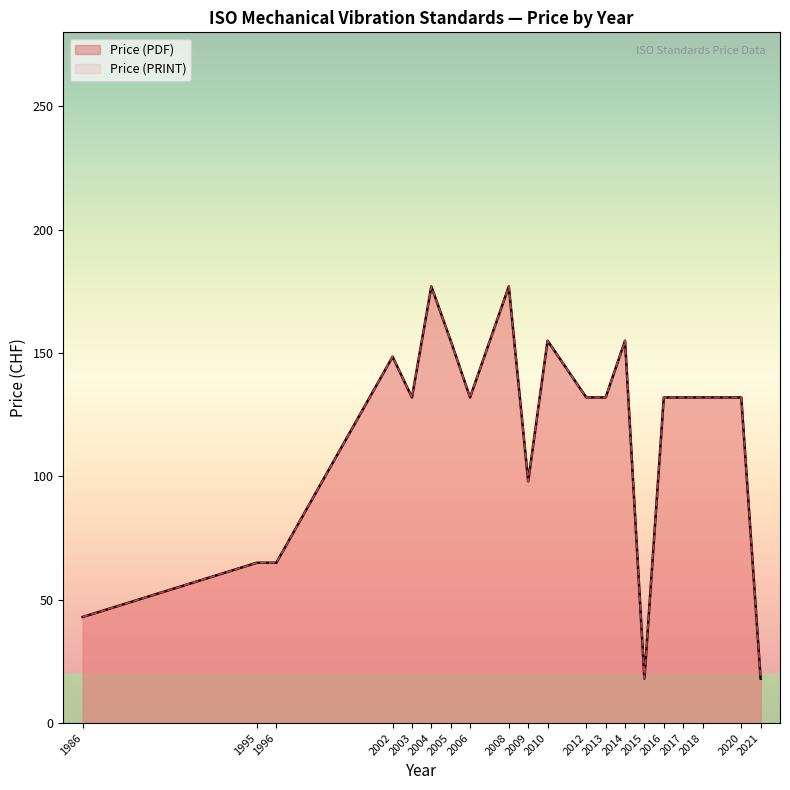

How many data points in Price (PRINT) are less than 132?

7